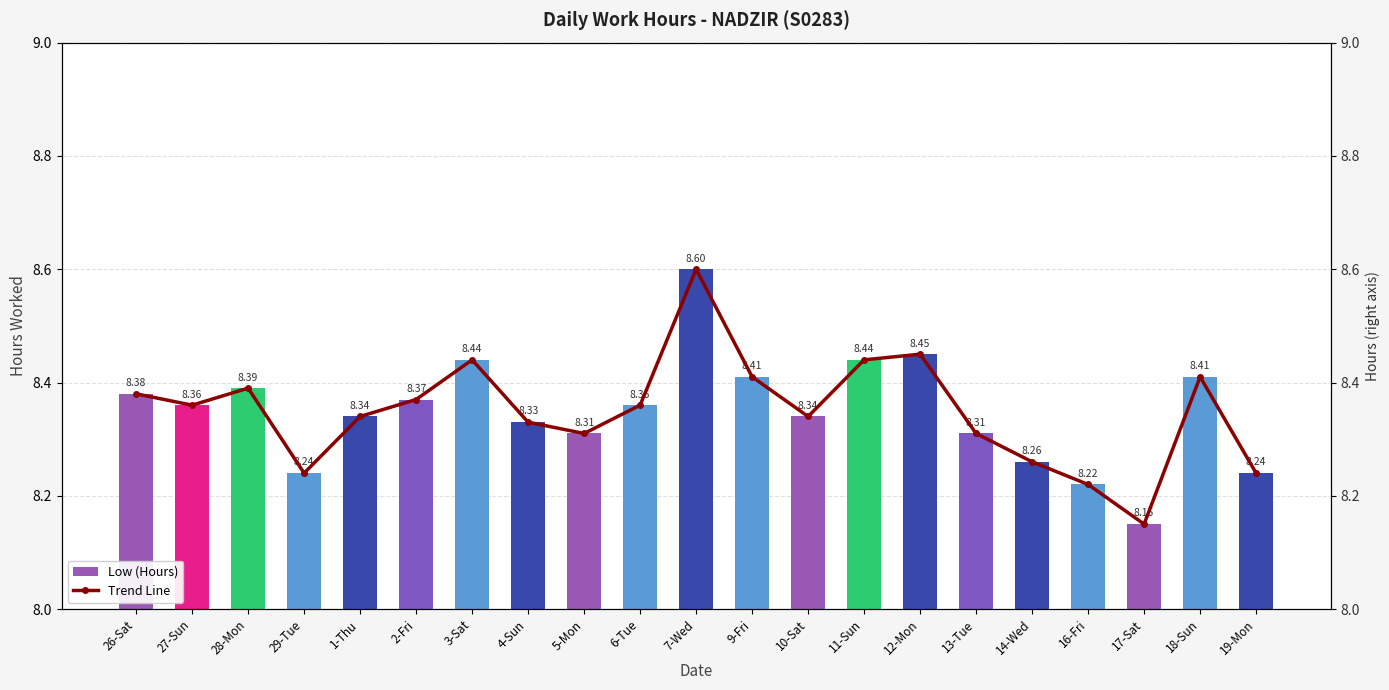

Read the Low (Hours) value at 14-Wed.

8.3